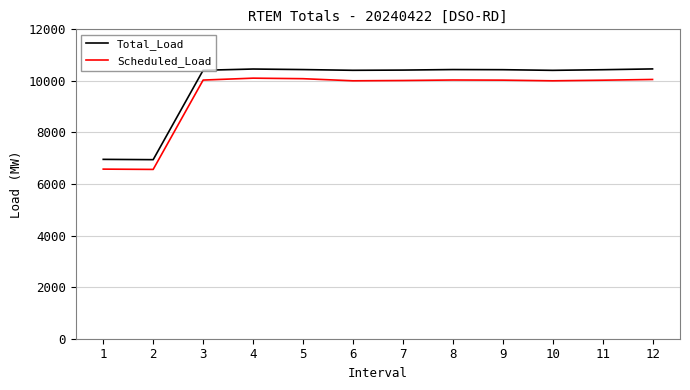

Which series has the largest total across all categories?

Total_Load